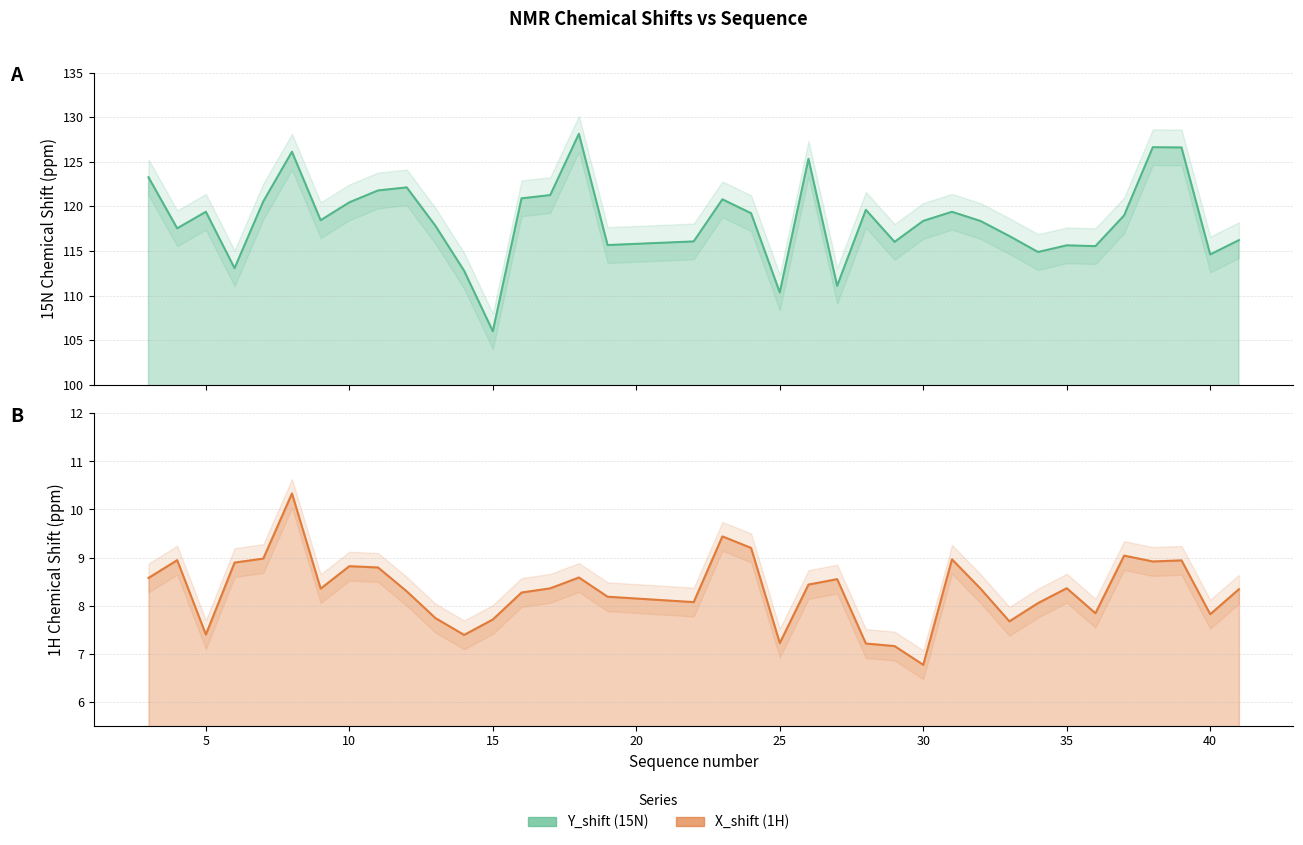

At which category does Y_shift reach its first local peak?

5